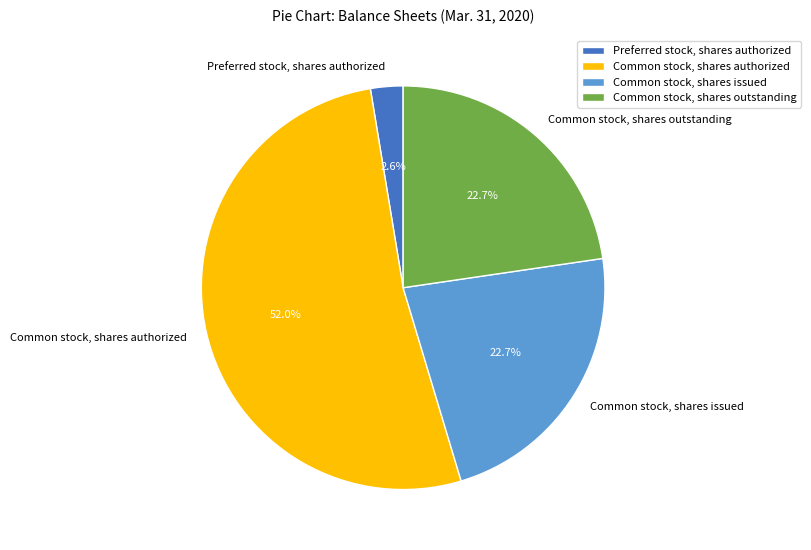

Is it true that Common stock, shares outstanding is 23% of the pie?

True